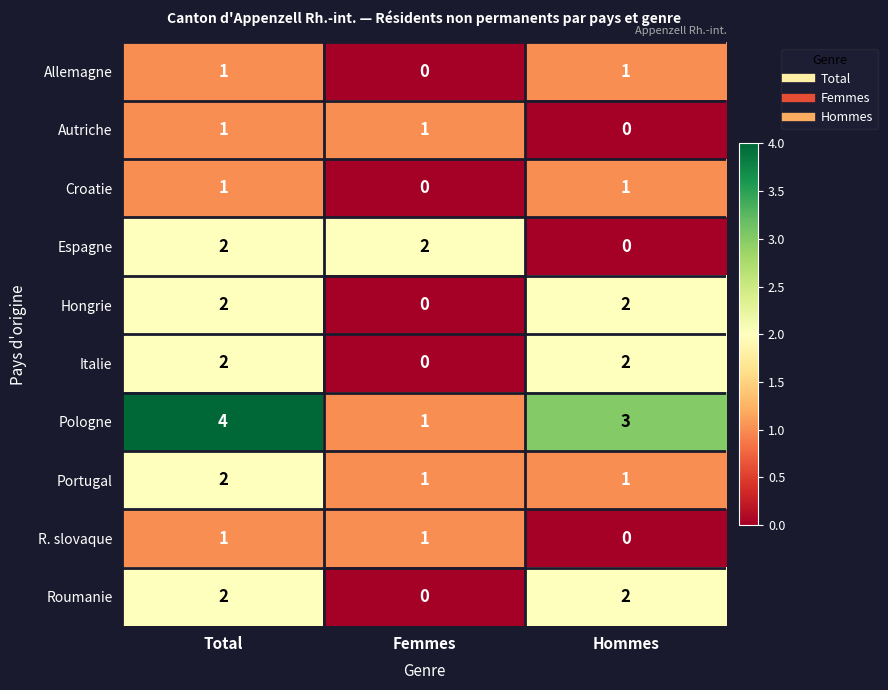

Is it true that Hongrie equals 2 at Total?

True